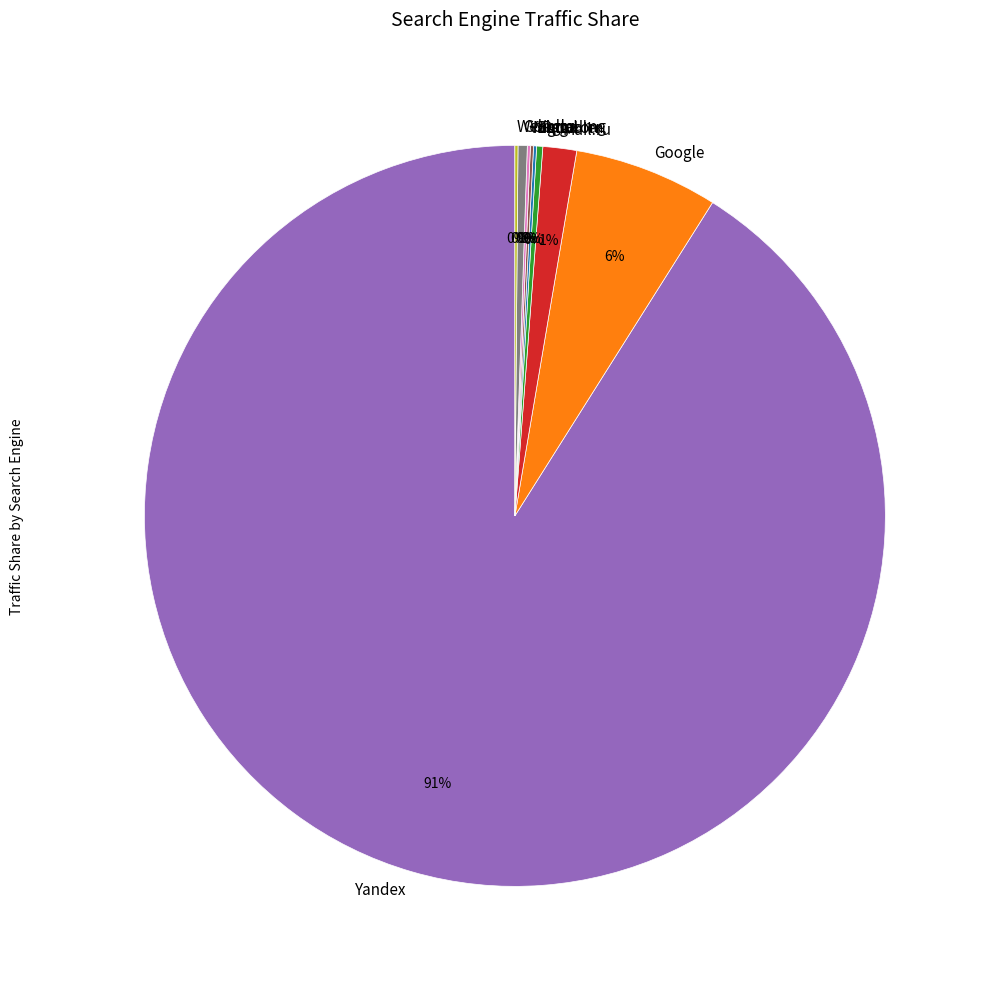

Does Mail.ru represent more than half of the total?

No